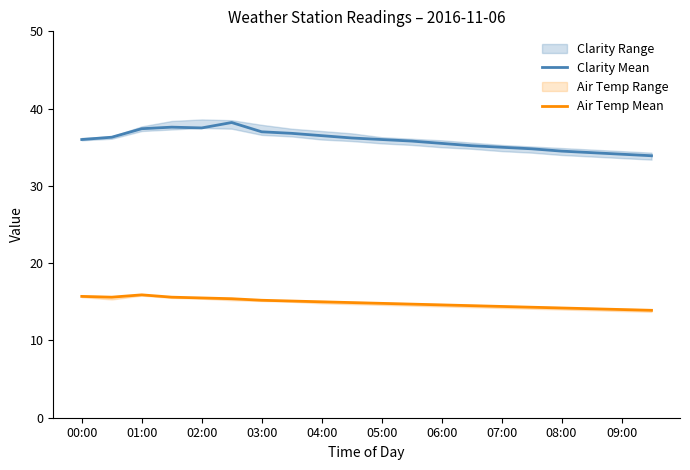

Reading left to right, list all the values displayed in this chart.

Clarity Mean: 36.0	36.3	37.4	37.6	37.5	38.2	37.0	36.8	36.5	36.2	36.0	35.8	35.5	35.2	35.0	34.8	34.5	34.3	34.1	33.9
Air Temp Mean: 15.7	15.6	15.9	15.6	15.5	15.4	15.2	15.1	15.0	14.9	14.8	14.7	14.6	14.5	14.4	14.3	14.2	14.1	14.0	13.9